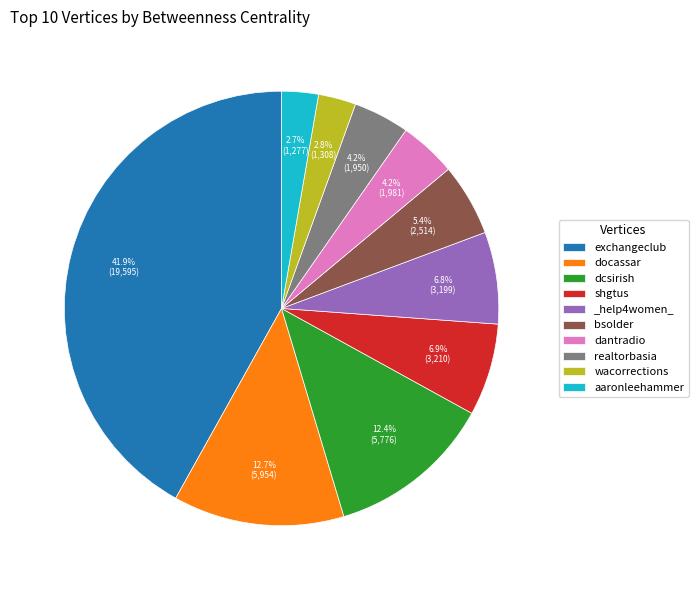

To the nearest percent, what portion does dcsirish represent?

12%